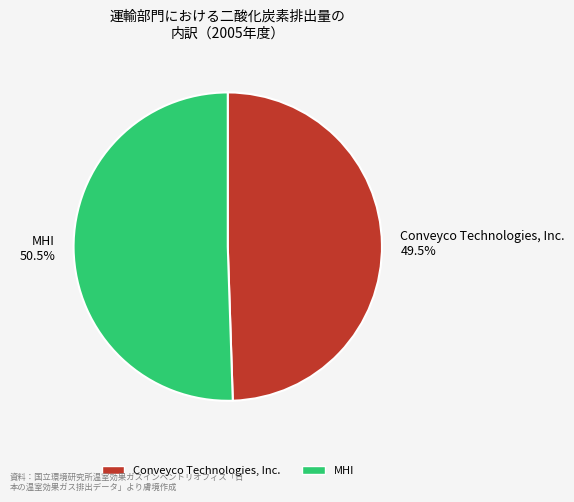

Which slice represents more than half of the pie?

MHI